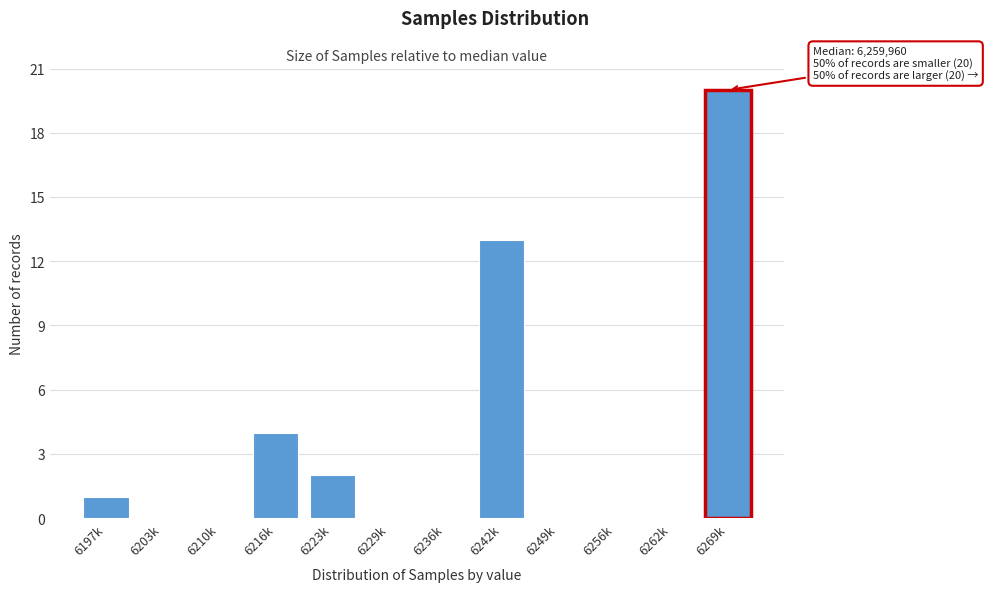

Reading left to right, list all the values displayed in this chart.

6197k=1	6203k=0	6210k=0	6216k=4	6223k=2	6229k=0	6236k=0	6242k=13	6249k=0	6256k=0	6262k=0	6269k=20